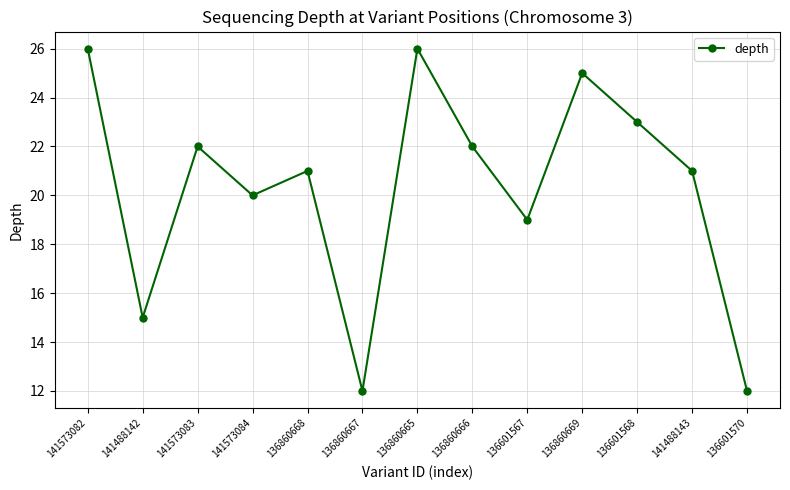

Reading left to right, list all the values displayed in this chart.

141573082=26	141488142=15	141573083=22	141573084=20	136860668=21	136860667=12	136860665=26	136860666=22	136601567=19	136860669=25	136601568=23	141488143=21	136601570=12